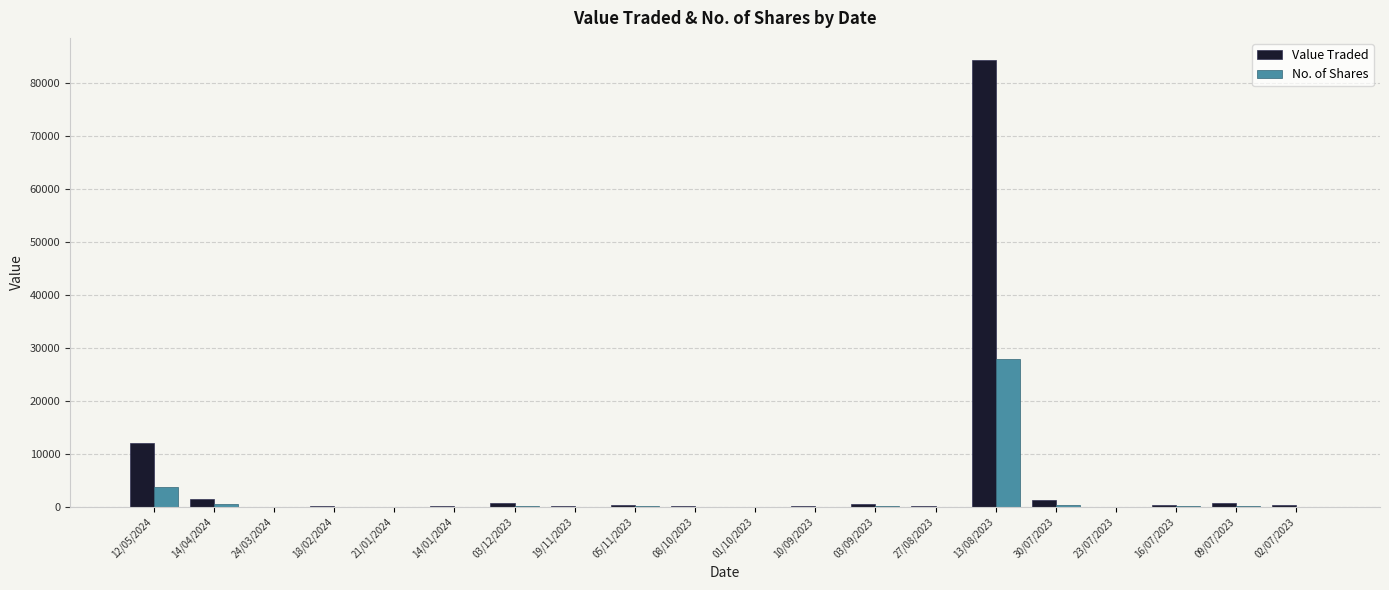

Where is No. of Shares nearest to the value 14019?

12/05/2024